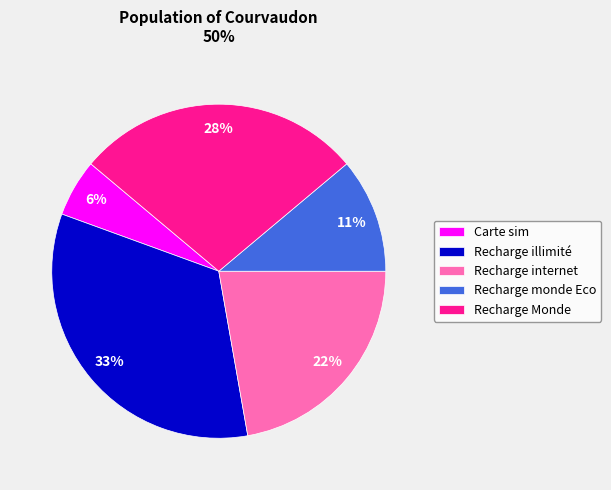

To the nearest percent, what is the difference between the Recharge monde Eco and Recharge Monde slice percentages?

17%